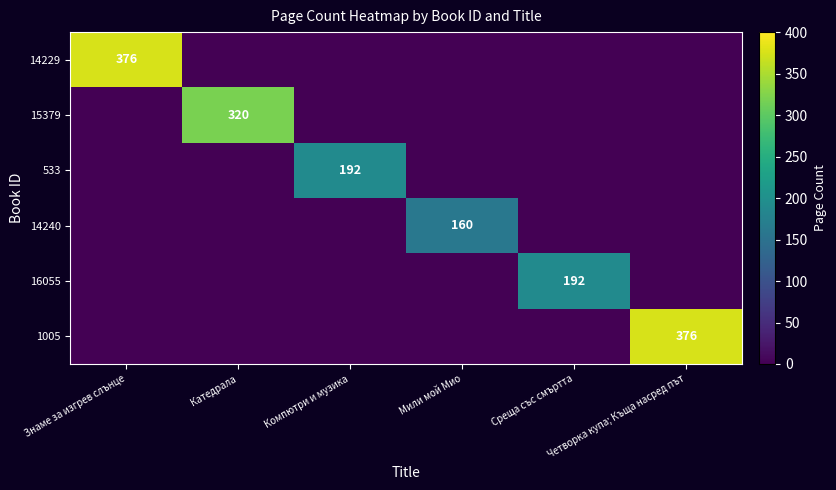

Between Компютри и музика and Среща със смъртта, which series saw the biggest shift?

533